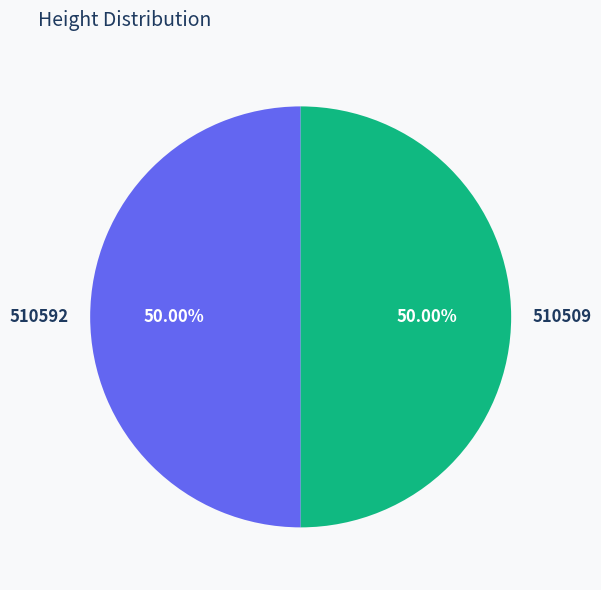

True or false: 510592 accounts for 50% of the total.

True